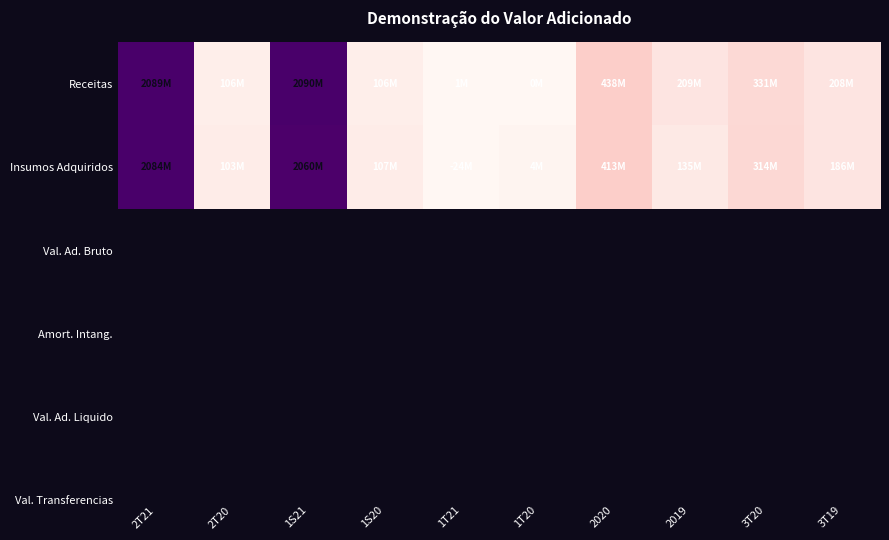

List the series in order of their overall mean, highest first.

Receitas, Insumos Adquiridos